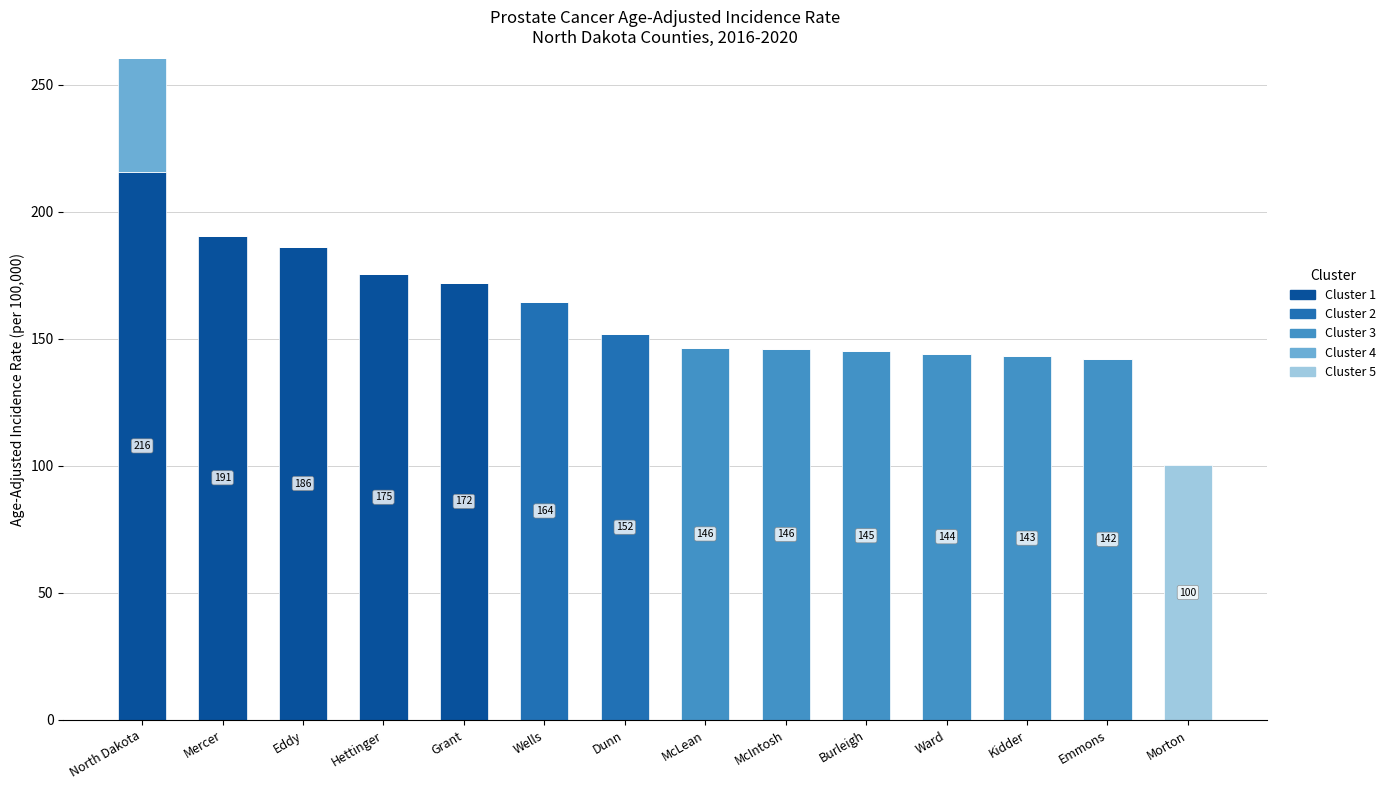

Reading left to right, transcribe all the data shown in this chart.

Cluster 1: North Dakota=215.7	Mercer=190.6	Eddy=186.1	Hettinger=175.3	Grant=172.0	Wells=0.0	Dunn=0.0	McLean=0.0	McIntosh=0.0	Burleigh=0.0	Ward=0.0	Kidder=0.0	Emmons=0.0	Morton=0.0
Cluster 2: North Dakota=0.0	Mercer=0.0	Eddy=0.0	Hettinger=0.0	Grant=0.0	Wells=164.5	Dunn=151.7	McLean=0.0	McIntosh=0.0	Burleigh=0.0	Ward=0.0	Kidder=0.0	Emmons=0.0	Morton=0.0
Cluster 3: North Dakota=0.0	Mercer=0.0	Eddy=0.0	Hettinger=0.0	Grant=0.0	Wells=0.0	Dunn=0.0	McLean=146.4	McIntosh=146.0	Burleigh=145.0	Ward=144.2	Kidder=143.1	Emmons=142.2	Morton=0.0
Cluster 4: North Dakota=122.0	Mercer=0.0	Eddy=0.0	Hettinger=0.0	Grant=0.0	Wells=0.0	Dunn=0.0	McLean=0.0	McIntosh=0.0	Burleigh=0.0	Ward=0.0	Kidder=0.0	Emmons=0.0	Morton=0.0
Cluster 5: North Dakota=0.0	Mercer=0.0	Eddy=0.0	Hettinger=0.0	Grant=0.0	Wells=0.0	Dunn=0.0	McLean=0.0	McIntosh=0.0	Burleigh=0.0	Ward=0.0	Kidder=0.0	Emmons=0.0	Morton=100.3